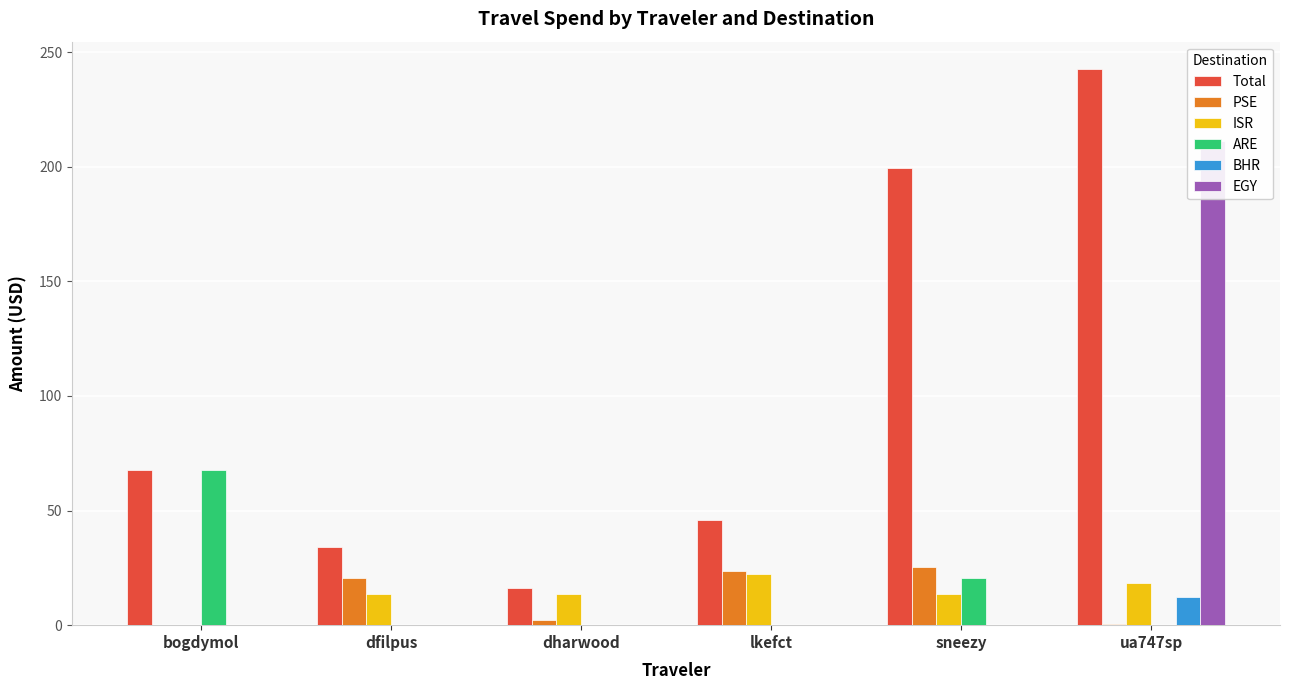

Where is ARE nearest to the value 33?

sneezy